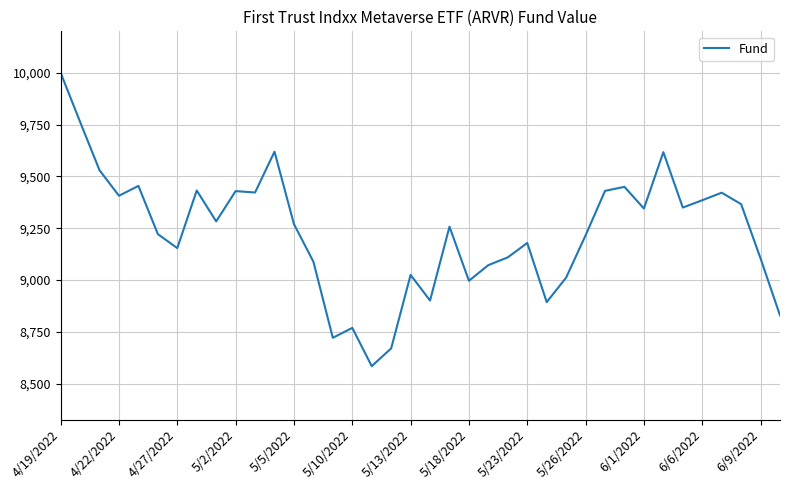

How many categories are shown in the chart?

38